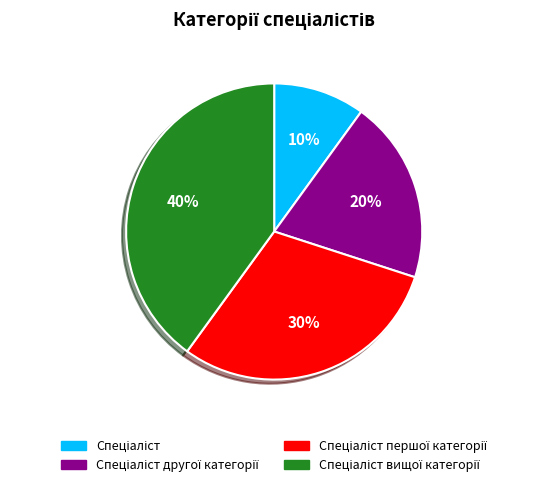

To the nearest percent, what is the average slice percentage?

25%